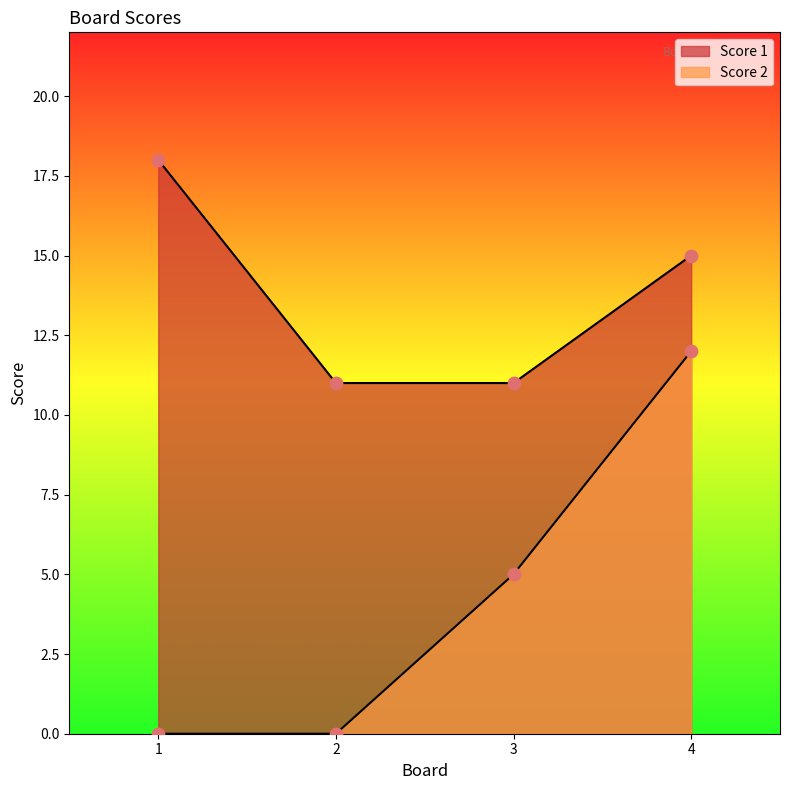

Which series has the largest total across all categories?

Score 1